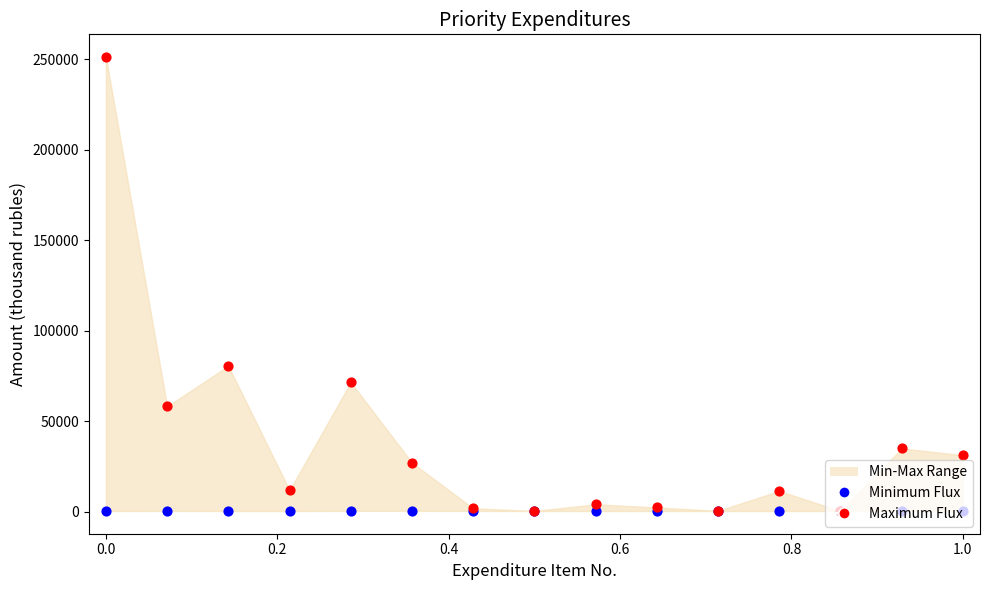

Which series has the largest total across all categories?

Maximum Flux